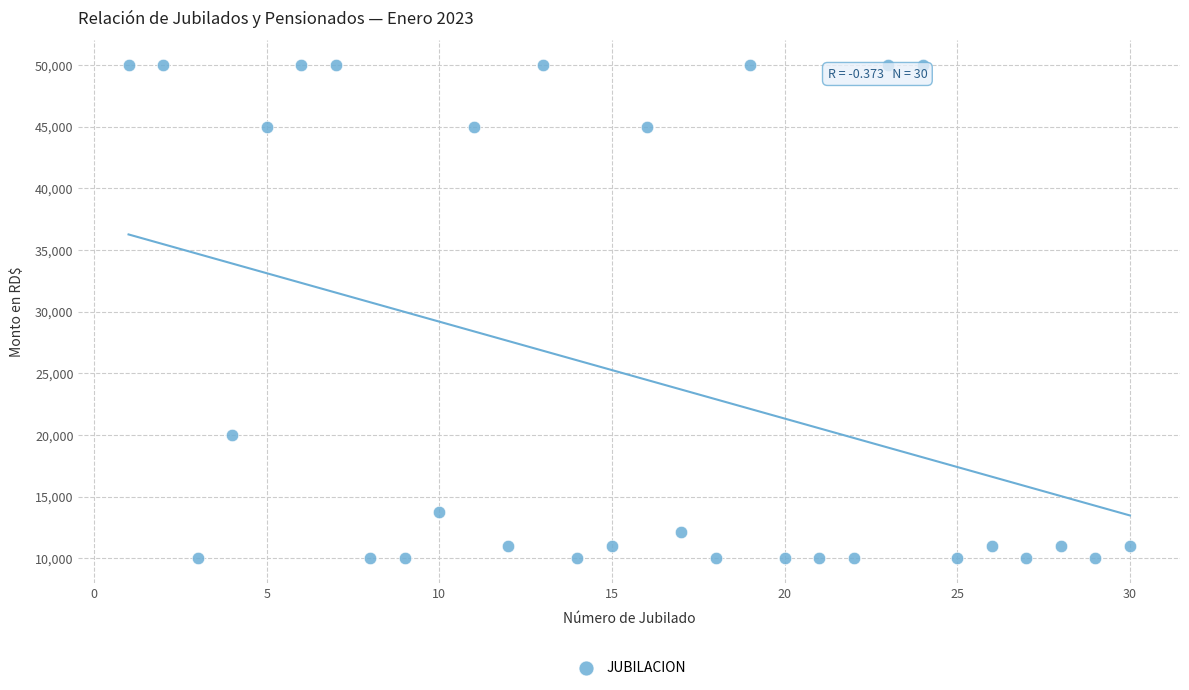

What is the range of Y values (max minus min)?

40000.0